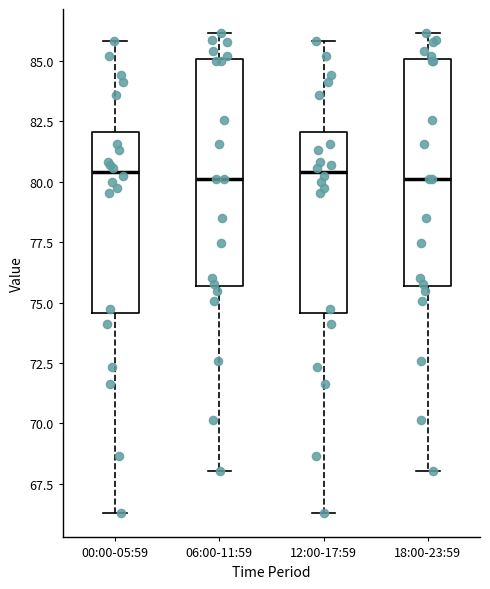

Reading left to right, read every box against the y-axis: the position of its median line, the range the box covers, and the ends of its whiskers. The values are not printed on the chart, so give them approximately, as read against the axis.

00:00-05:59: median 80.5, box 74.5 to 82.0, whiskers 66.5 to 86.0
06:00-11:59: median 80.0, box 75.5 to 85.0, whiskers 68.0 to 86.0
12:00-17:59: median 80.5, box 74.5 to 82.0, whiskers 66.5 to 86.0
18:00-23:59: median 80.0, box 75.5 to 85.0, whiskers 68.0 to 86.0